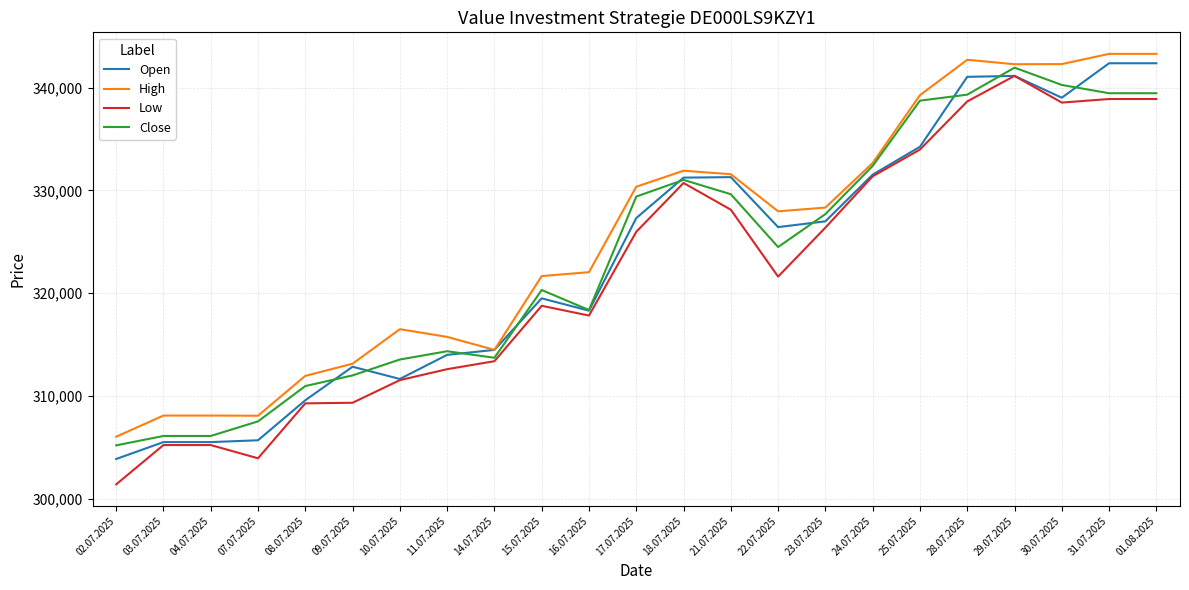

Which category has the lowest value in the Close series?

02.07.2025